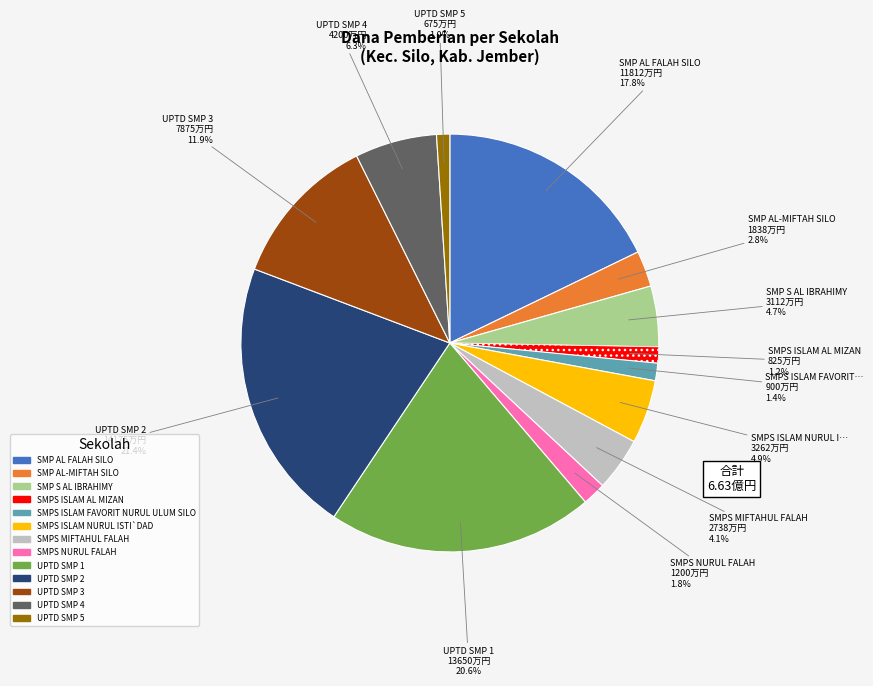

Is SMPS NURUL FALAH the majority of the pie?

No